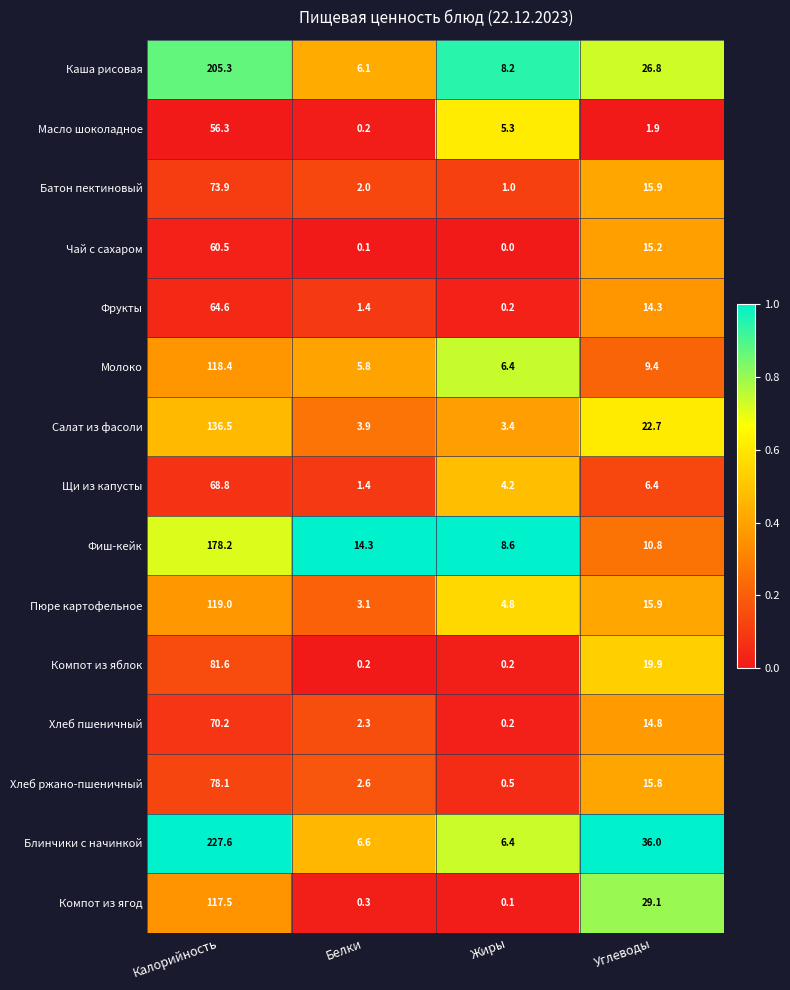

The value of Компот из яблок at Калорийность is 118.8. True or false?

False